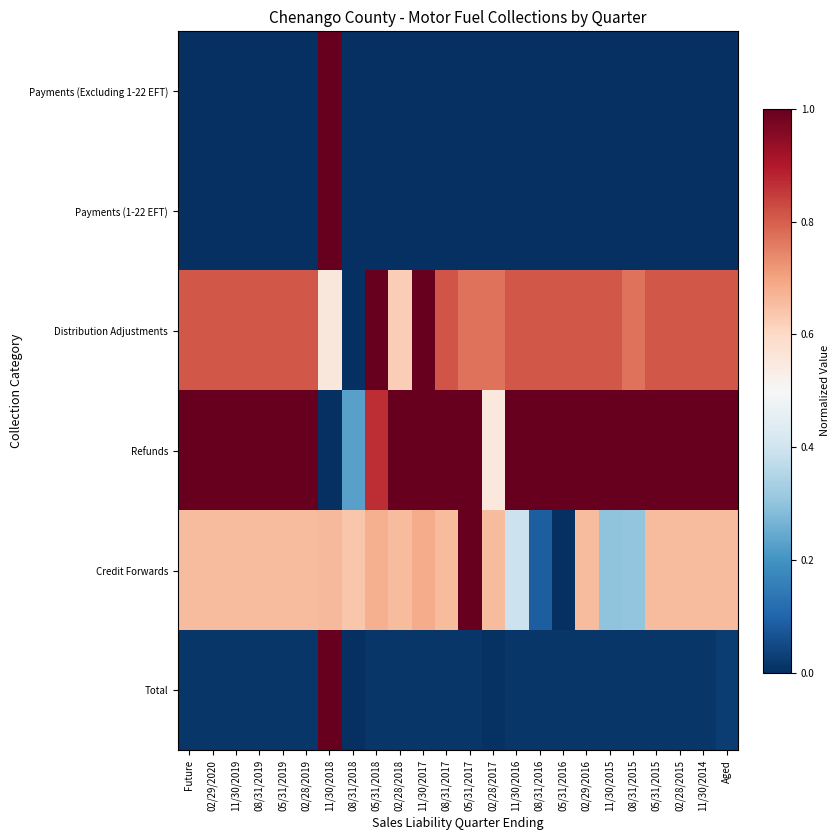

Rank the series at 02/28/2017 from highest to lowest value.

Distribution Adjustments, Credit Forwards, Refunds, Total, Payments (Excluding 1-22 EFT), Payments (1-22 EFT)